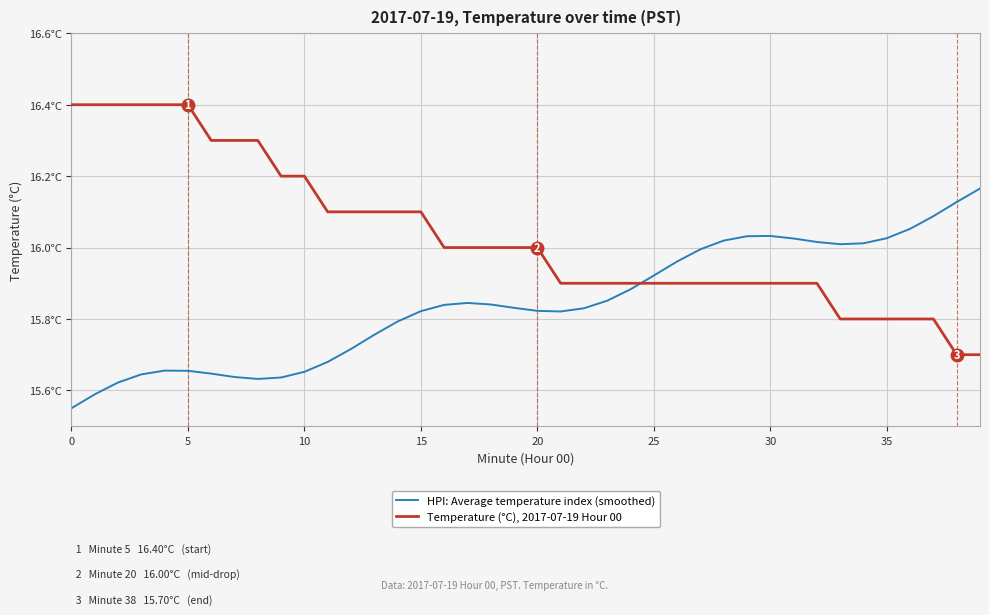

Where is the first local minimum for HPI: Average temperature index (smoothed)?

8